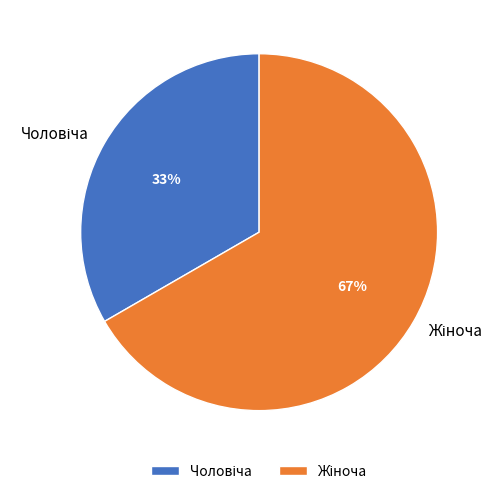

To the nearest percent, what is the average slice percentage?

50%